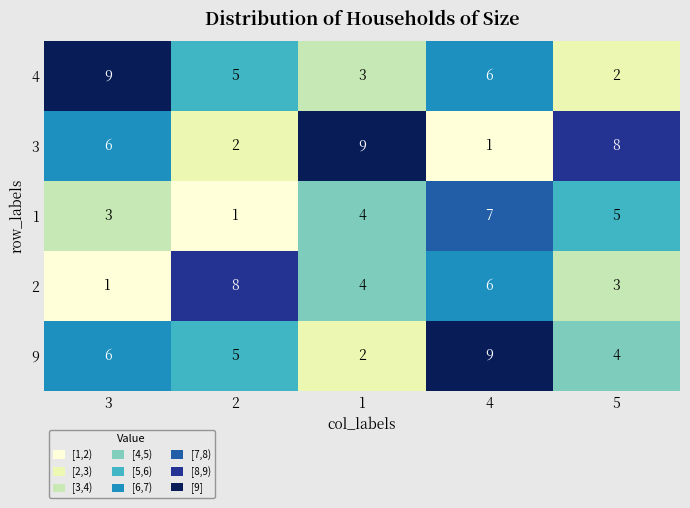

Reading left to right, extract all data points from this chart.

4: 9	5	3	6	2
3: 6	2	9	1	8
1: 3	1	4	7	5
2: 1	8	4	6	3
9: 6	5	2	9	4